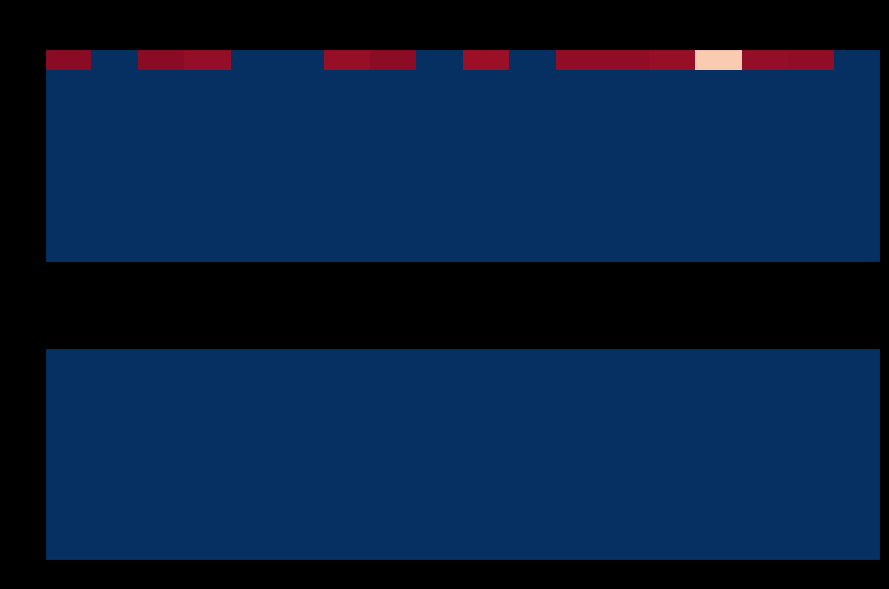

What is the maximum value for 28 Tue?

14.2